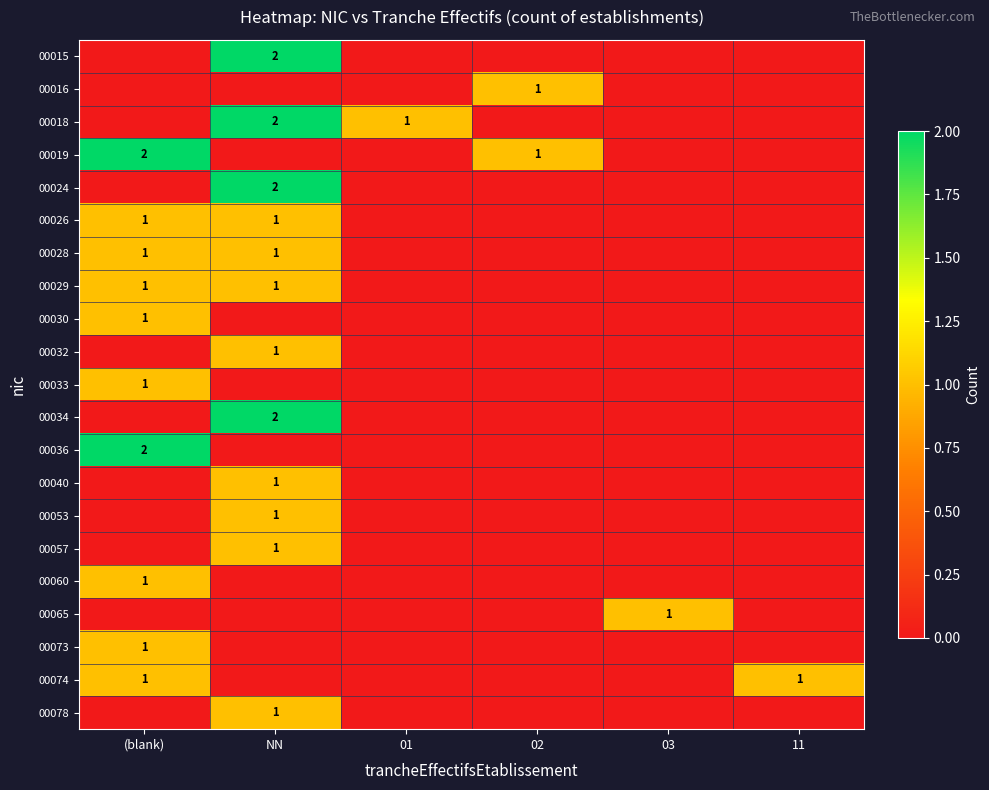

True or false: 00026 has a value of 1 at (blank).

True